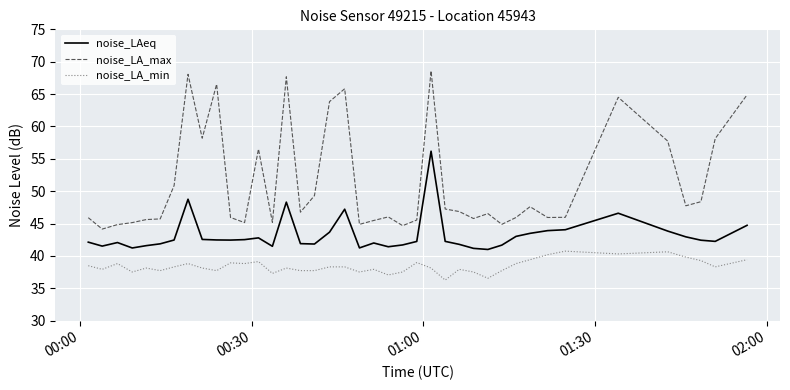

What is the difference between the maximum and minimum values in the noise_LA_min series?

4.5